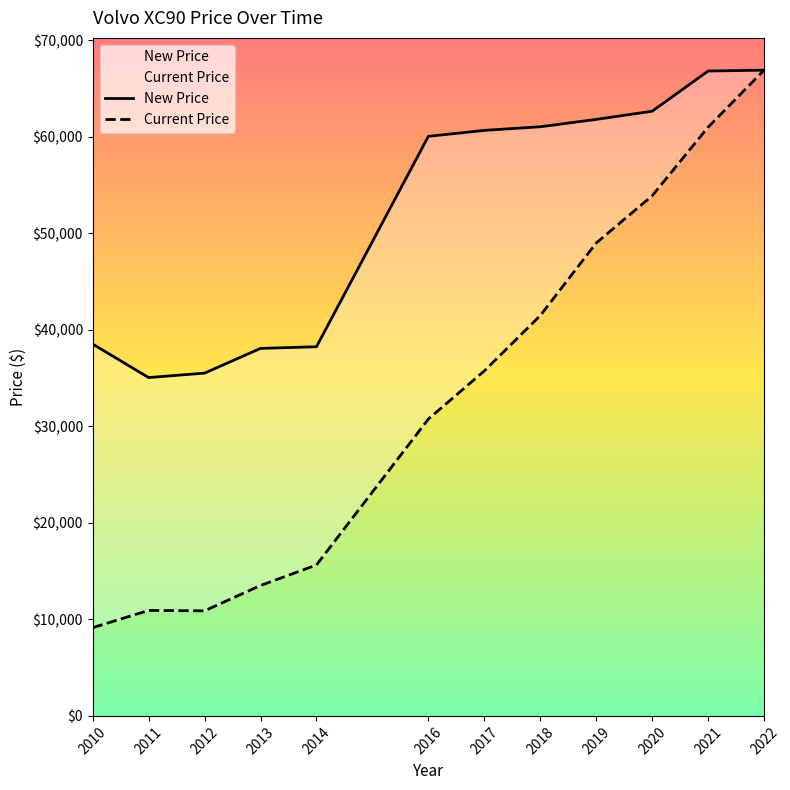

Reading left to right, extract all data points from this chart.

New Price: 38522	35050	35510	38070	38244	60042	60656	61033	61795	62641	66807	66894
Current Price: 9142	10925	10888	13508	15635	30753	35738	41471	48993	53881	60990	66894